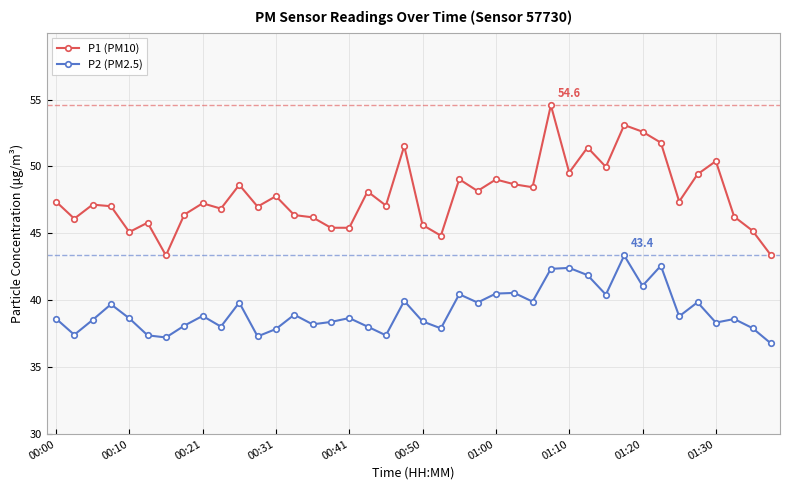

What is the maximum value for P1 (PM10)?

54.6